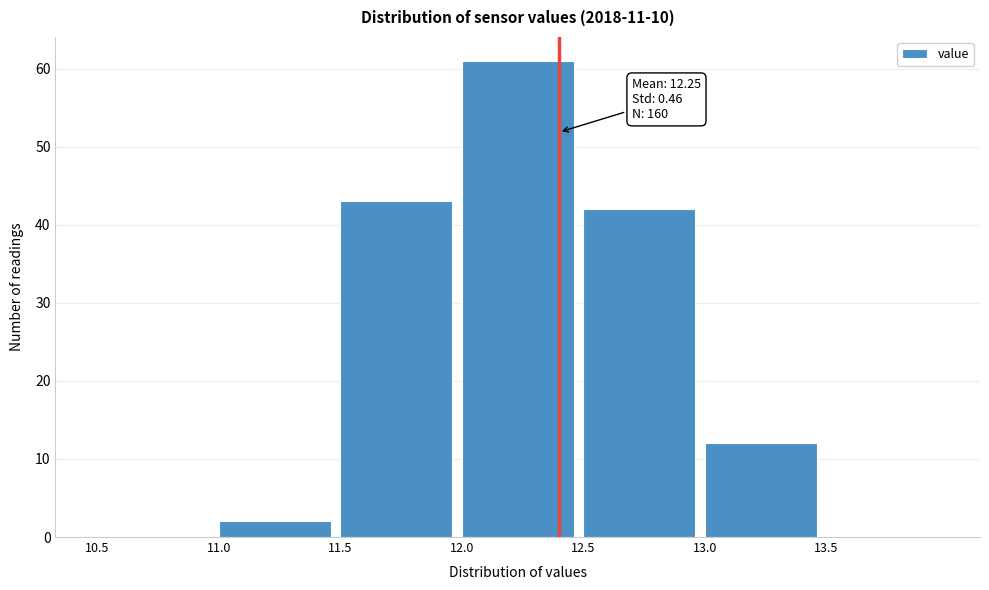

Over which range of the x-axis is the bar tallest?

12.0 to 12.5